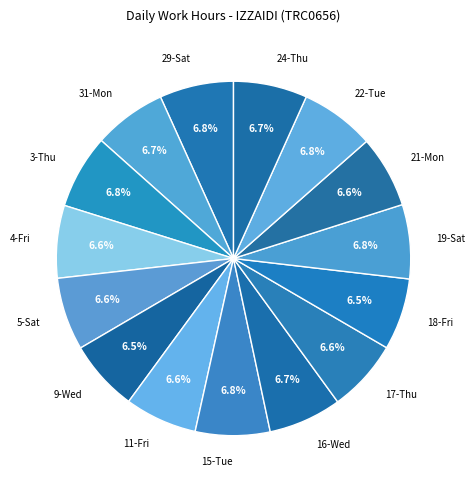

How many slices are in this pie chart?

15